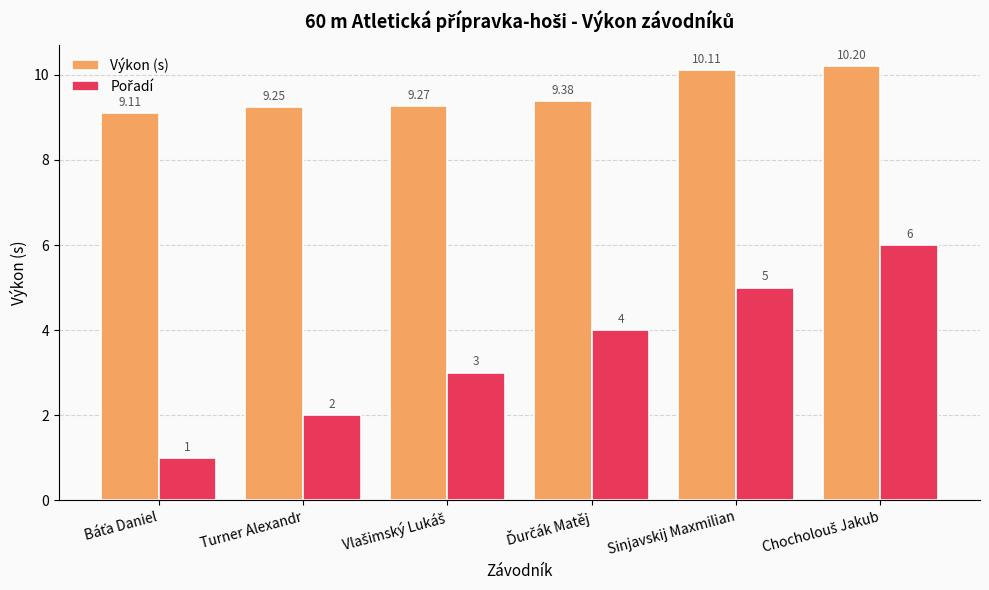

Which series has the largest total across all categories?

Výkon (s)